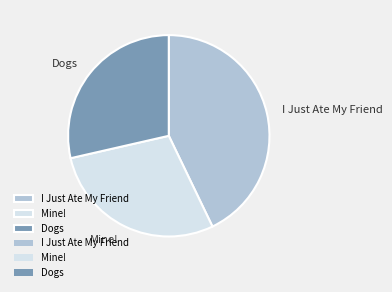

Which category has the biggest portion of the pie?

I Just Ate My Friend